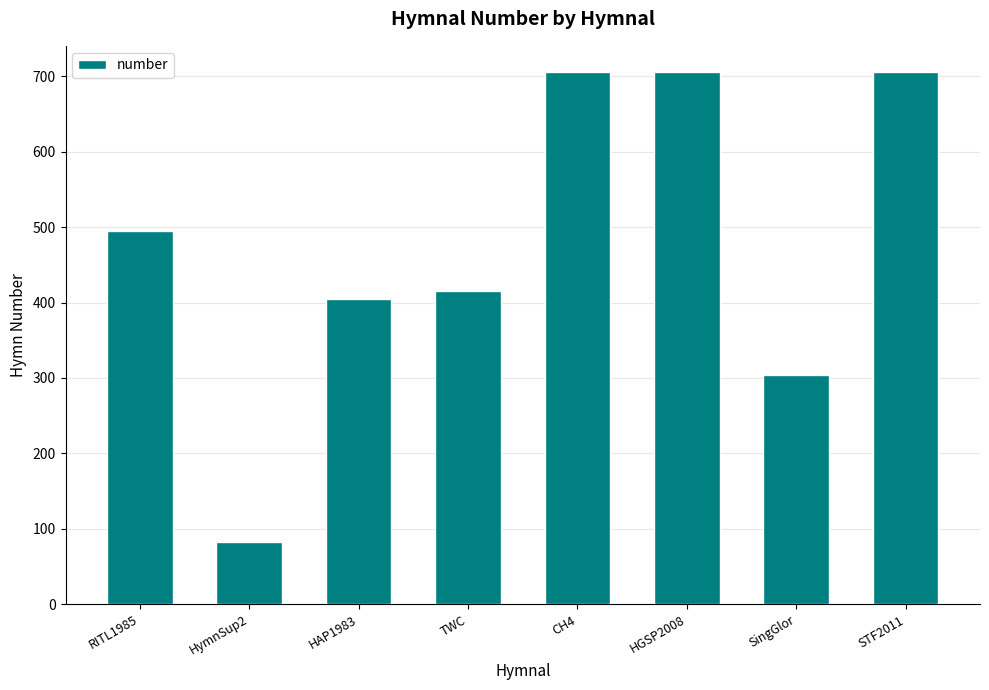

Is it true that the value at SingGlor is 67?

False